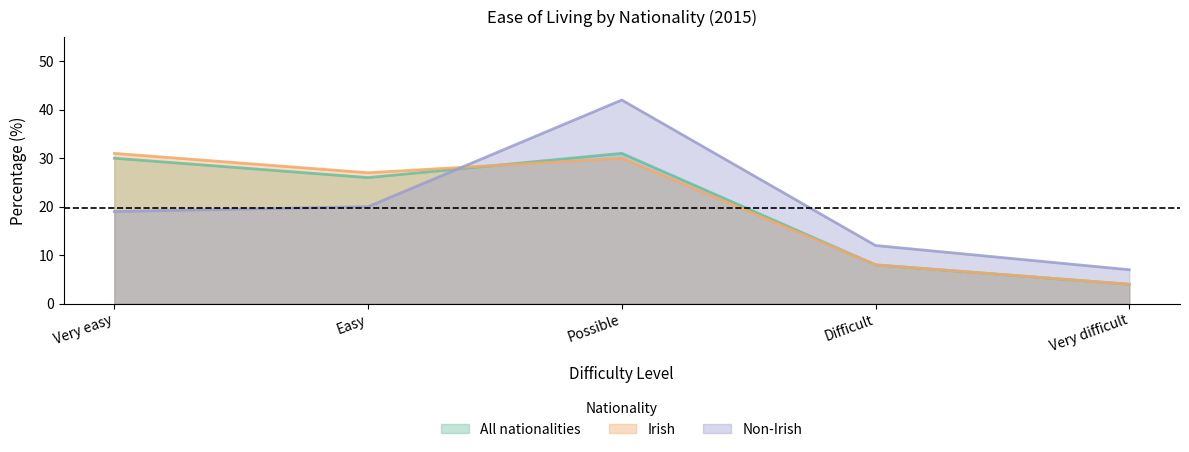

How many intersections are there between Irish and All nationalities?

1